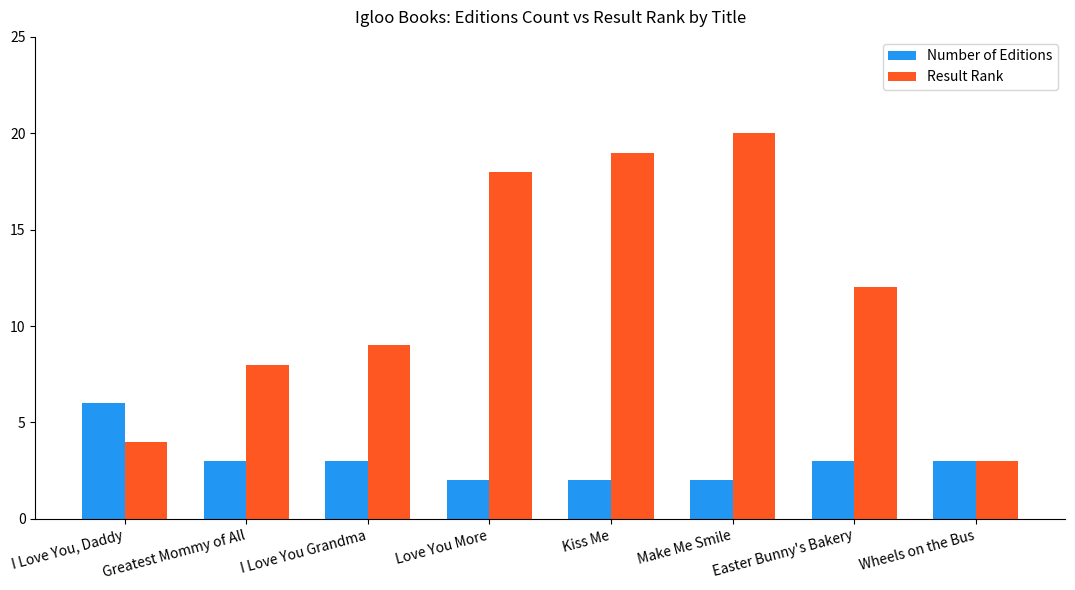

At which label does Number of Editions first exceed 3?

I Love You, Daddy